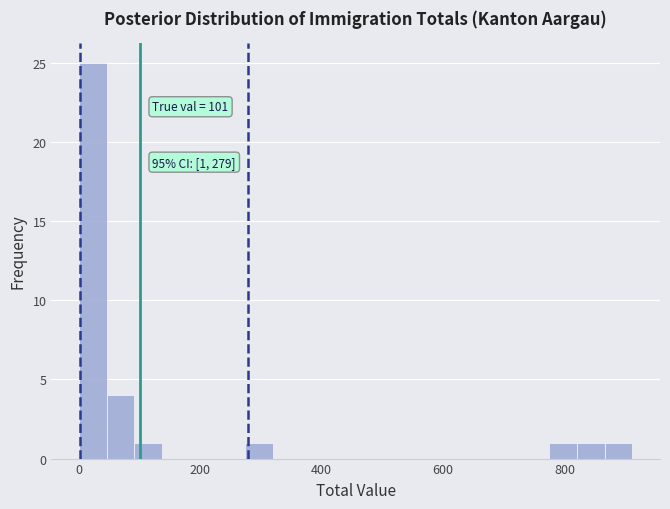

Around what value on the x-axis is the tallest bar? Give the approximate position of its centre, as read against the axis.

20